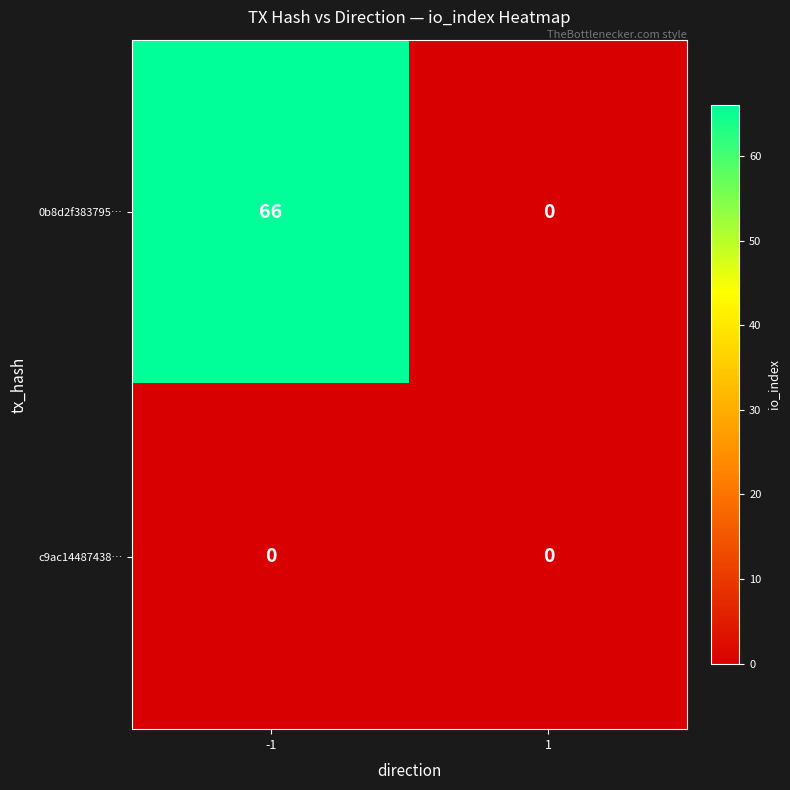

Which series has the largest total across all categories?

0b8d2f383795…